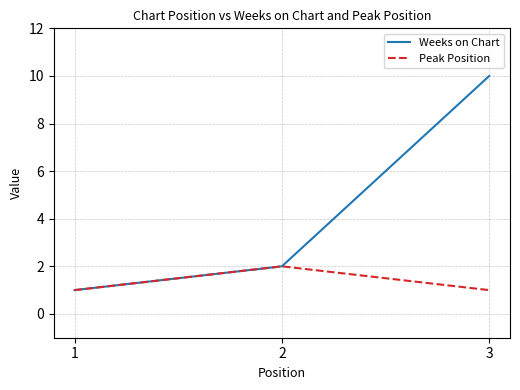

How many lines are shown in the chart?

2